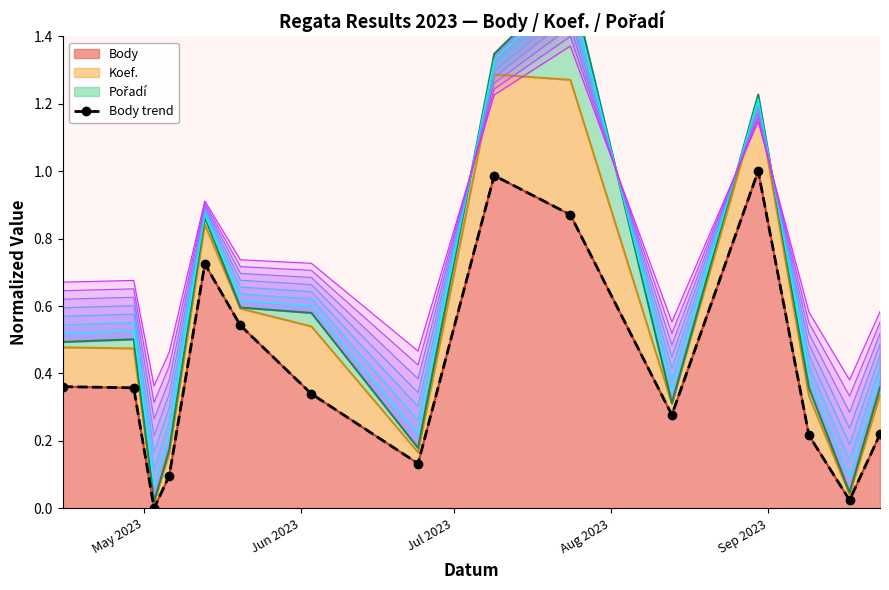

How many lines are shown in the chart?

1